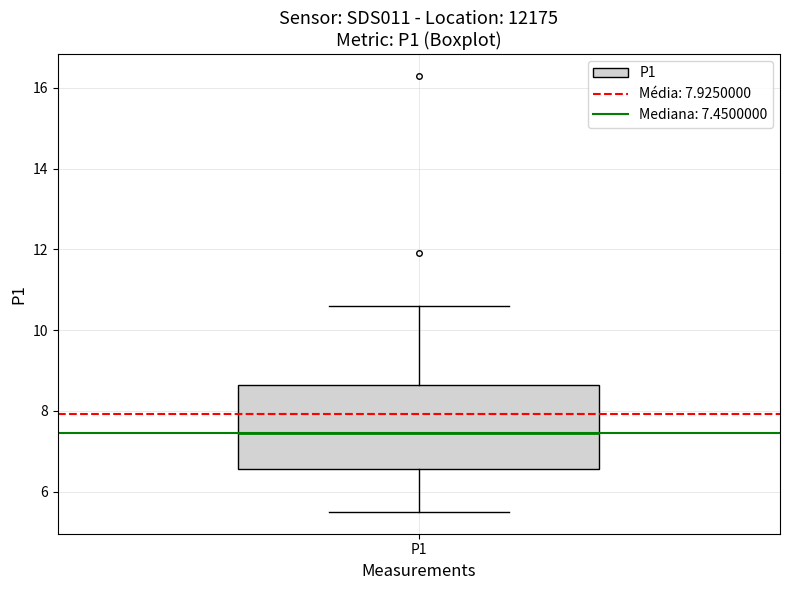

Where is the upper edge of the box for P1 on the y-axis? The values are not printed on the chart, so give them approximately, as read against the axis.

8.6